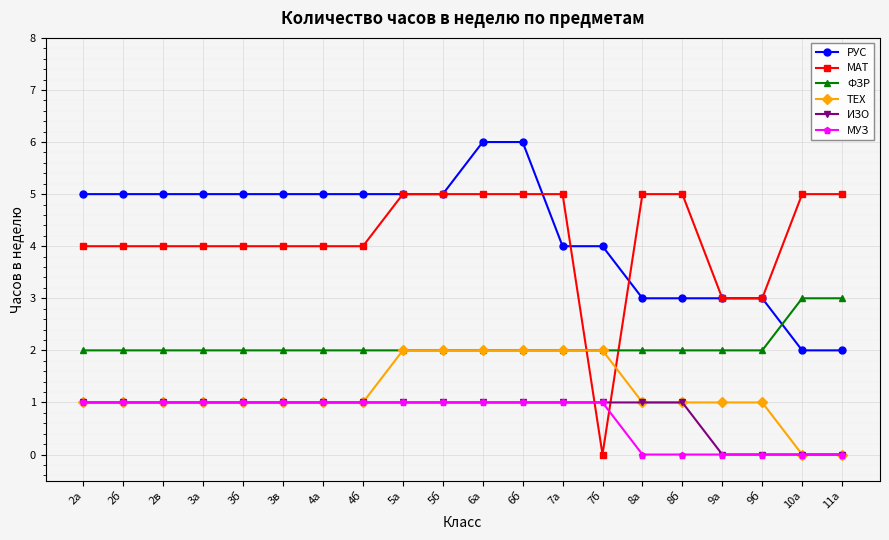

How many data points in МУЗ are less than 1?

6